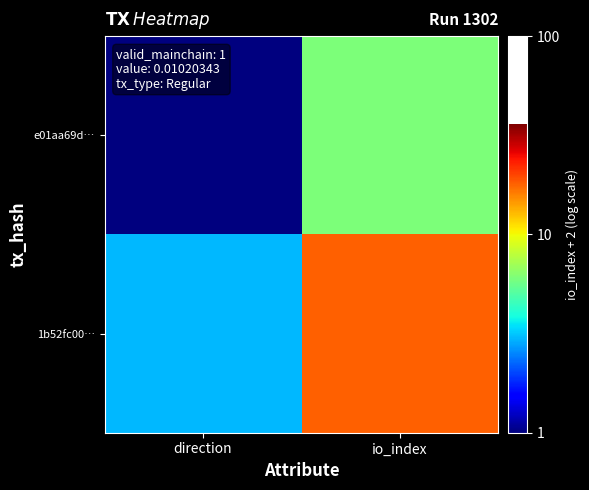

Which has a higher value, direction or io_index?

io_index